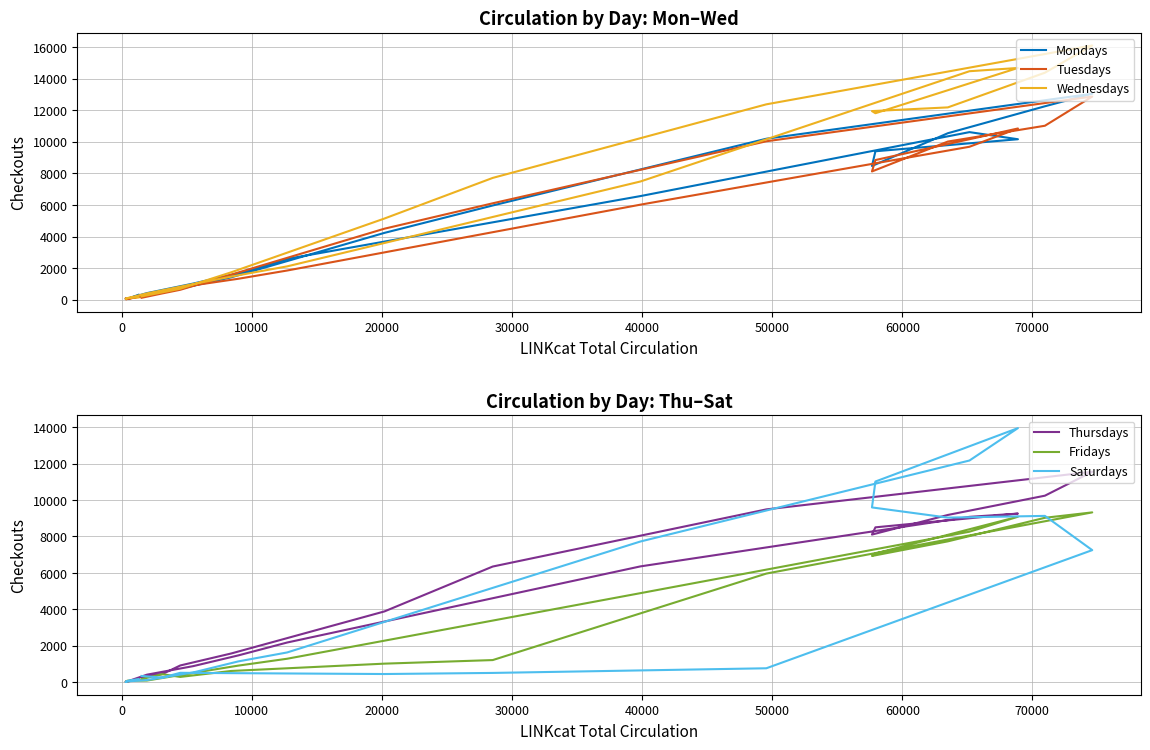

Is this an area chart (filled region under the line)?

No